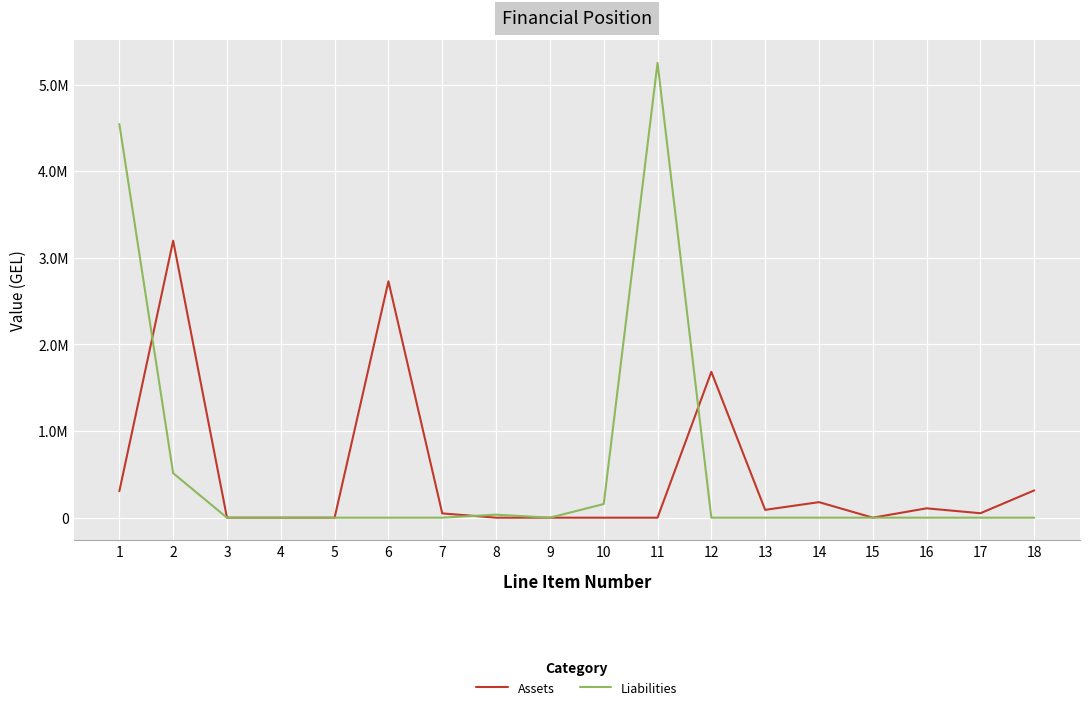

Which series has the largest total across all categories?

Liabilities